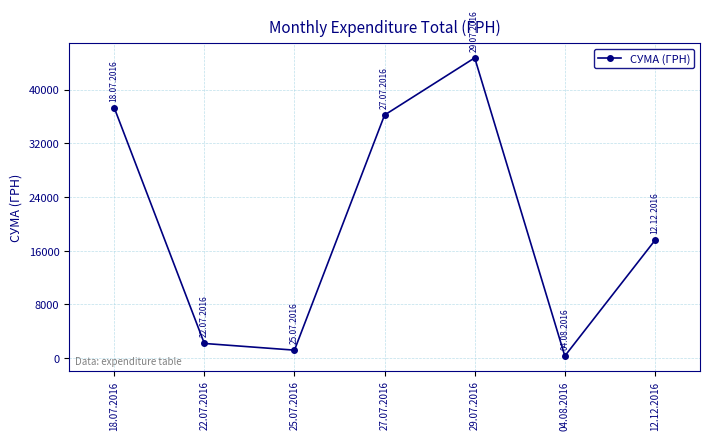

List the labels in order of value, largest first.

29.07.2016, 18.07.2016, 27.07.2016, 12.12.2016, 22.07.2016, 25.07.2016, 04.08.2016